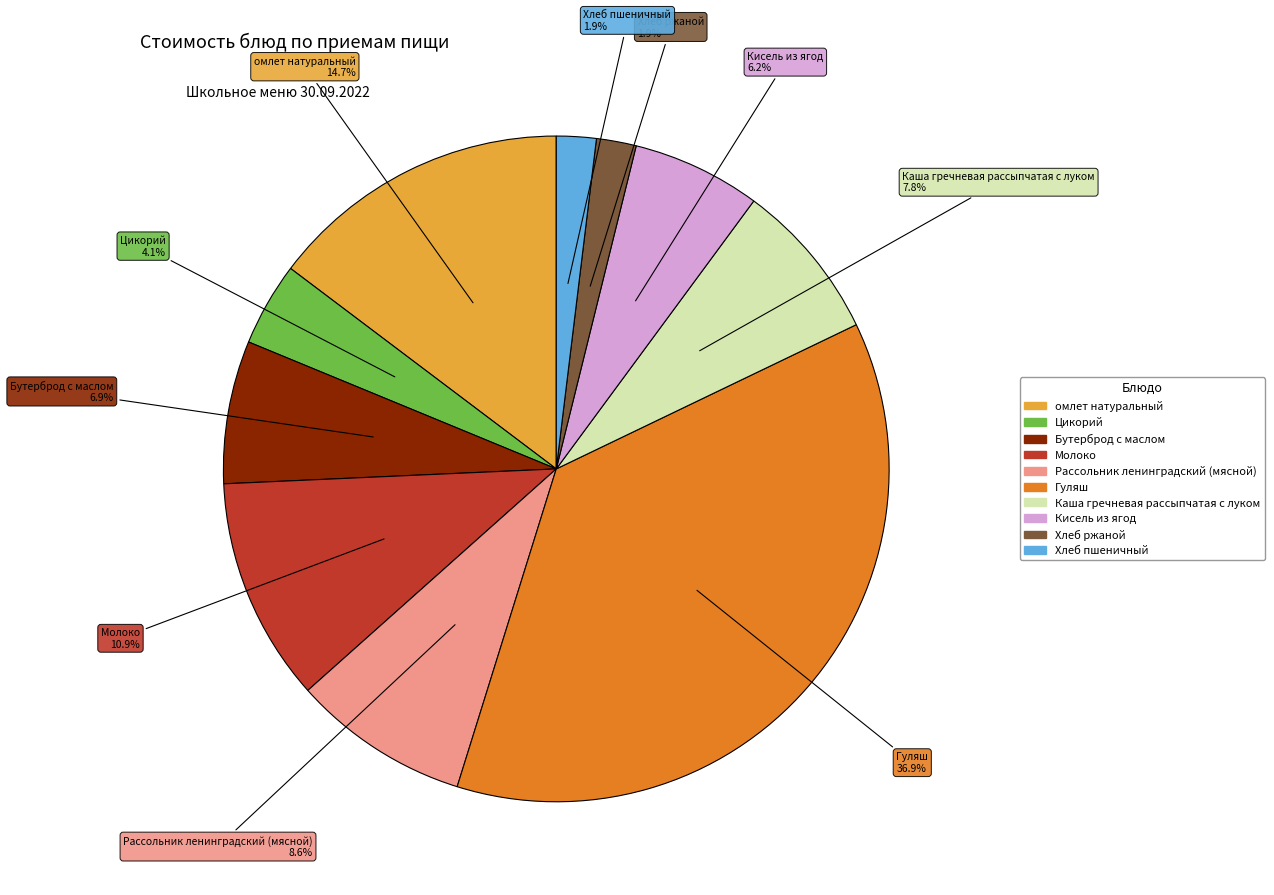

Does Цикорий account for over 50% of the chart?

No